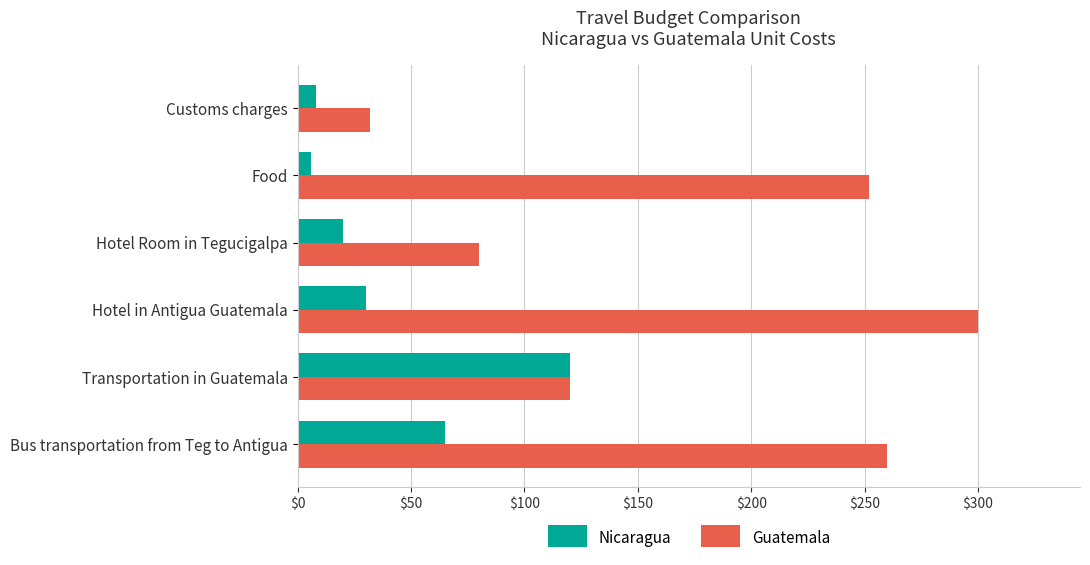

Rank the series by their average value, from lowest to highest.

Nicaragua, Guatemala